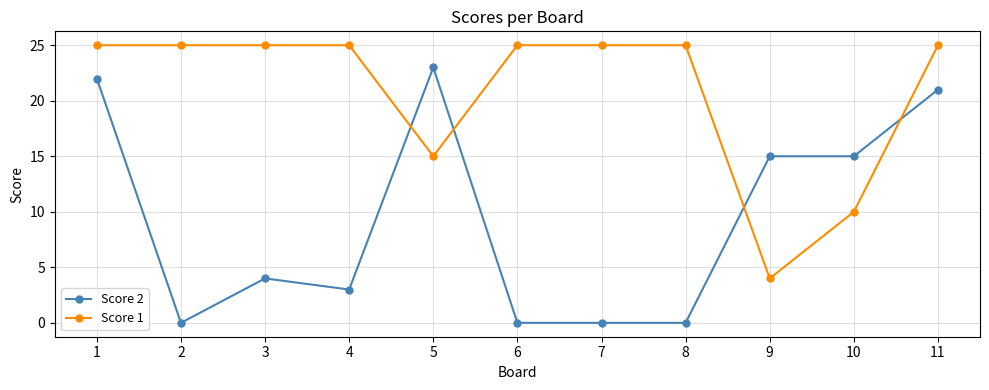

True or false: Score 1 has a value of 25 at 4.

True